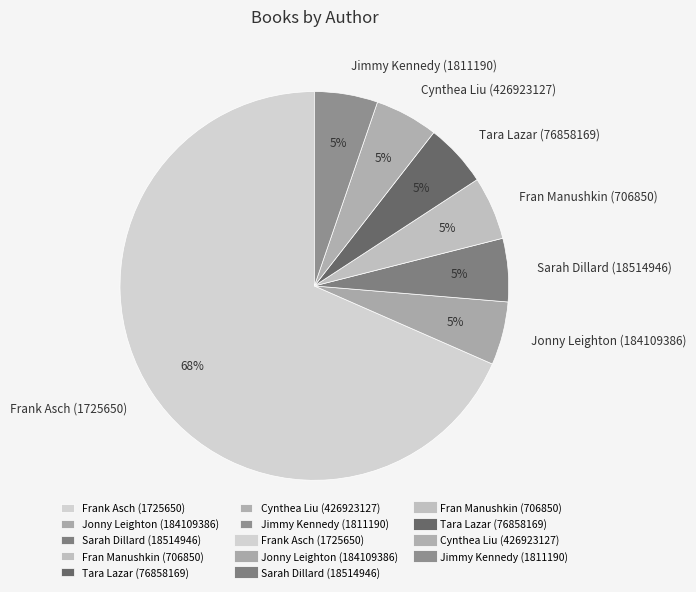

Which has a higher value, Frank Asch (1725650) or Jimmy Kennedy (1811190)?

Frank Asch (1725650)